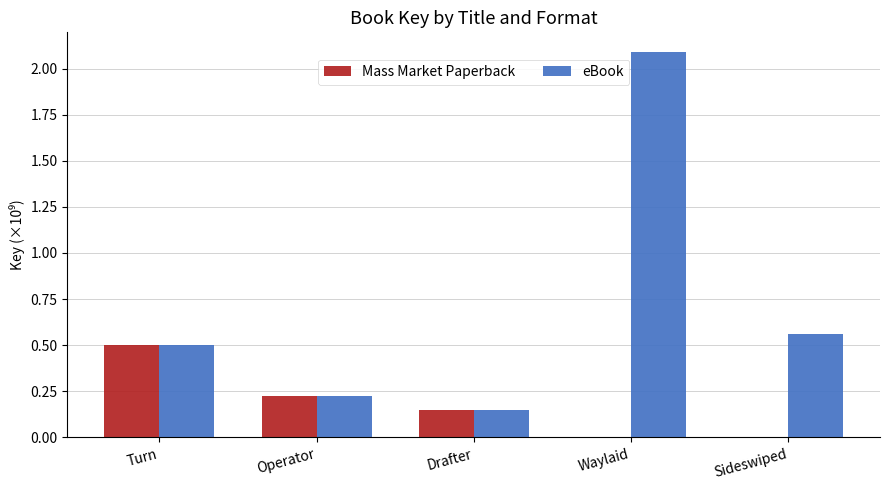

What is the sum of the eBook values at Waylaid and Turn?

2.6